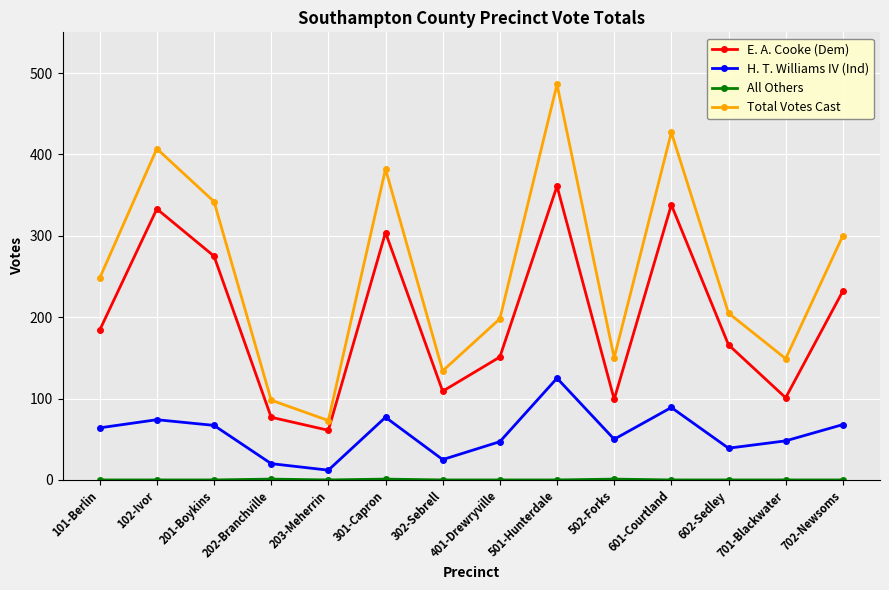

The Total Votes Cast series shows 65 at 701-Blackwater. True or false?

False